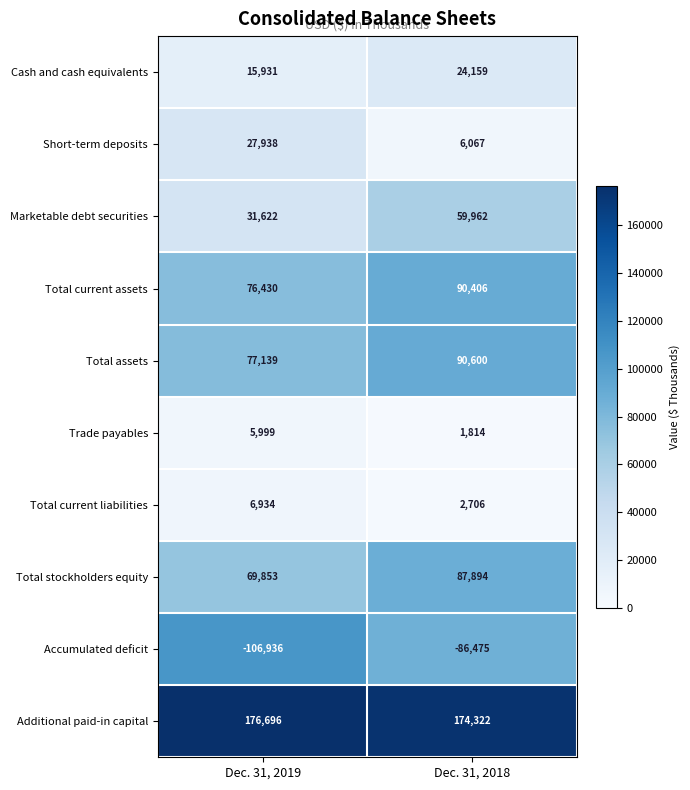

Is it true that Total stockholders equity equals 29522 at Dec. 31, 2019?

False